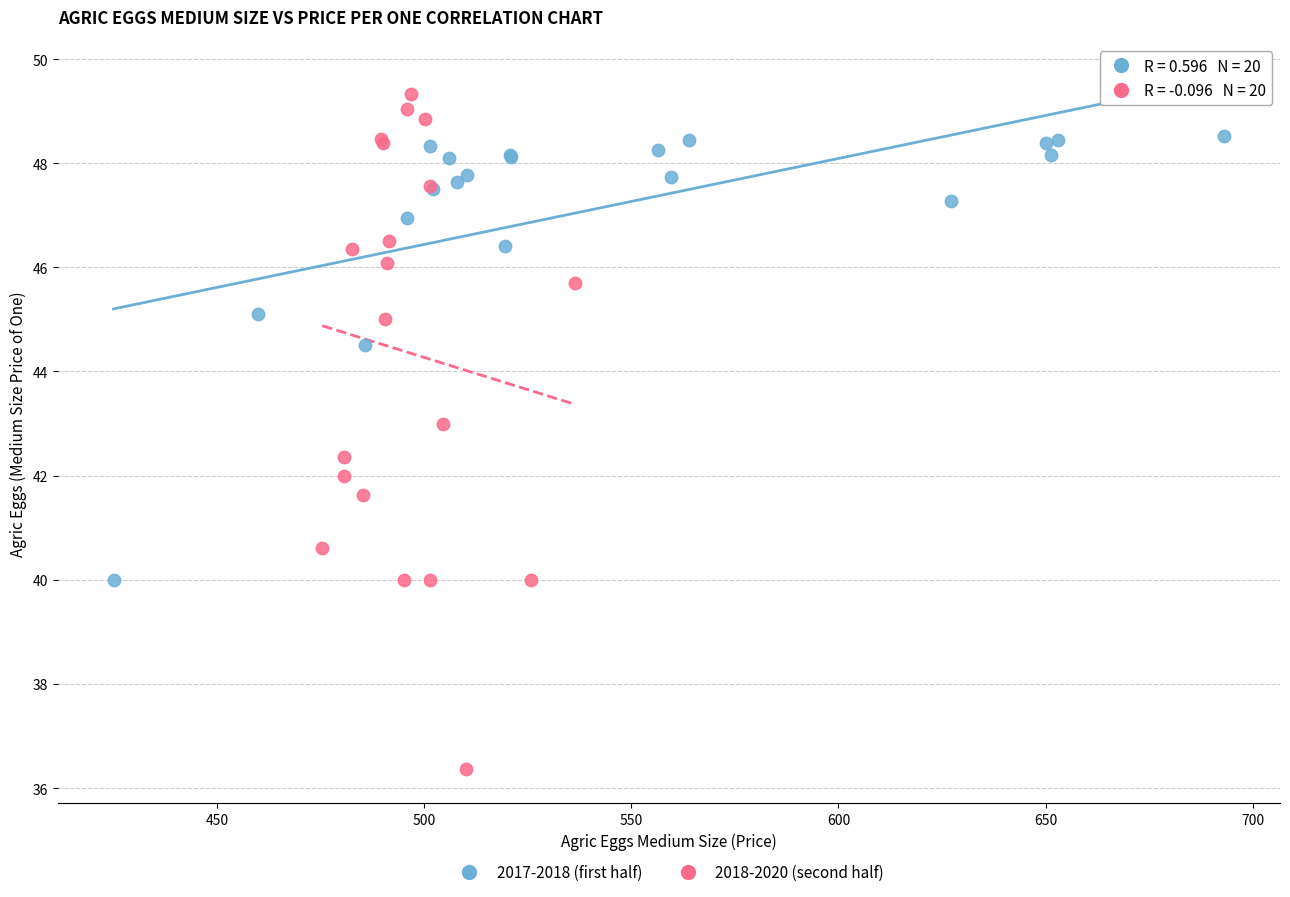

Which series reaches the maximum Y coordinate?

2018-2020 (second half)